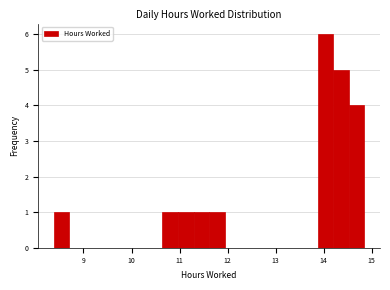

Around what value on the x-axis is the tallest bar? Give the approximate position of its centre, as read against the axis.

14.0